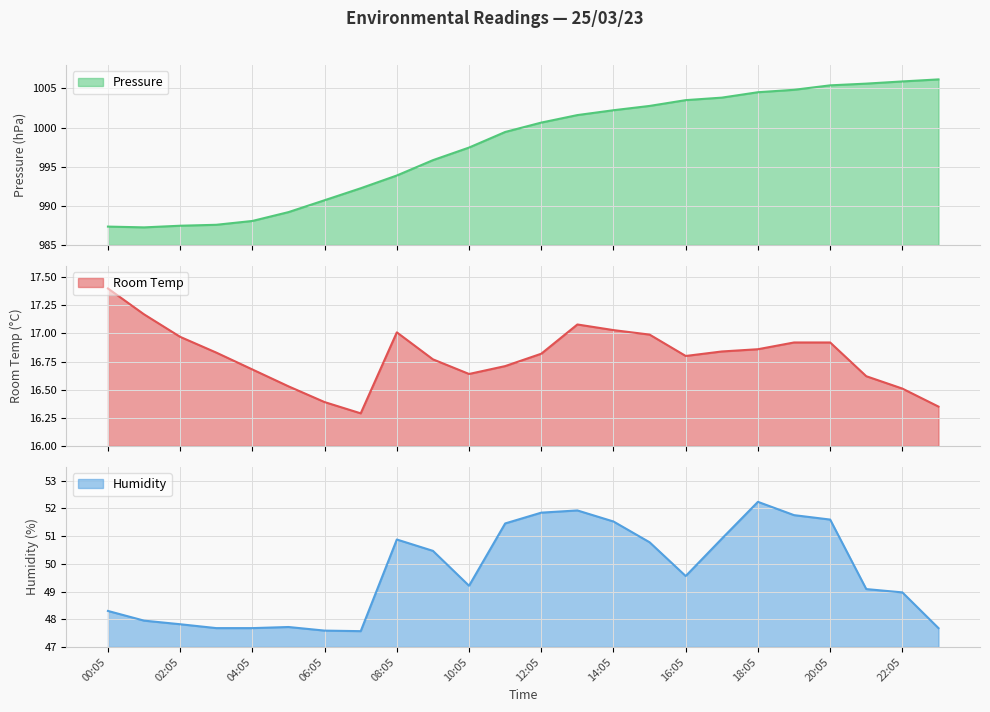

True or false: Humidity has a value of 47.6 at 06:05.

True